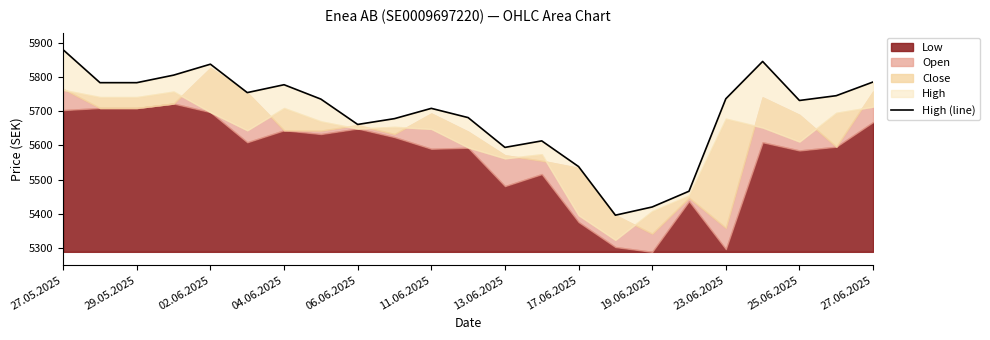

At which label does the data first exceed 5735?

27.05.2025